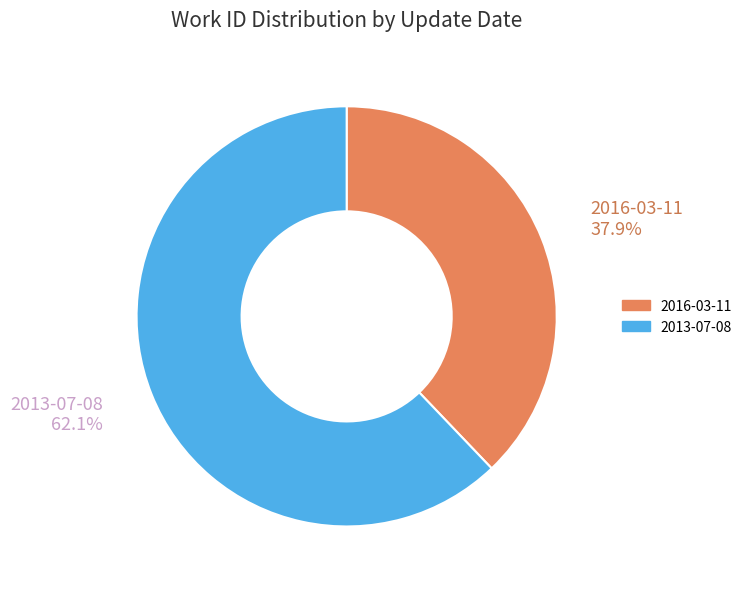

True or false: 2013-07-08 accounts for 62% of the total.

True